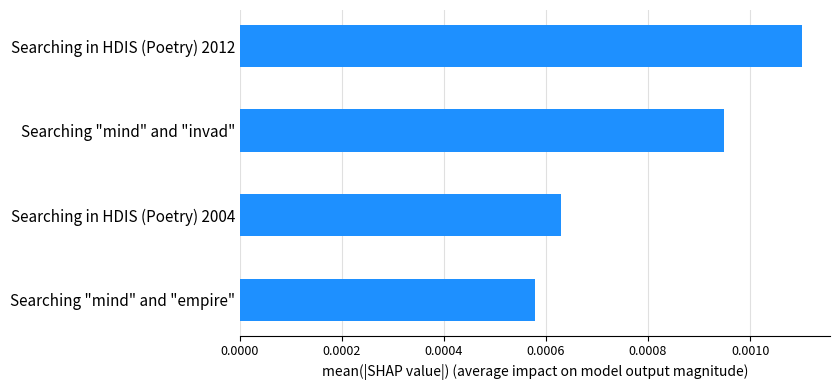

Rank the categories by value from lowest to highest.

Searching "mind" and "empire", Searching in HDIS (Poetry) 2004, Searching "mind" and "invad", Searching in HDIS (Poetry) 2012